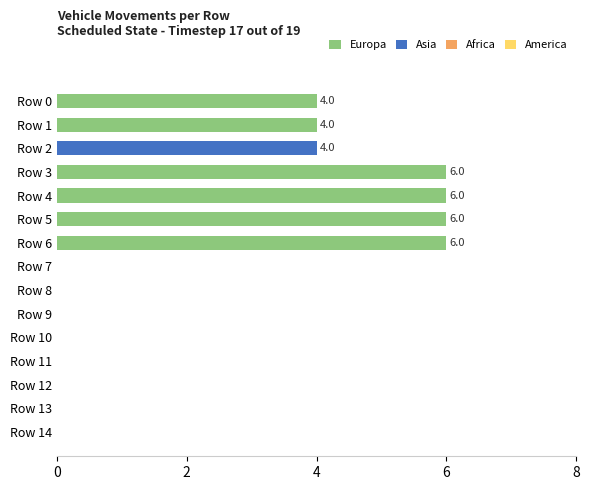

Between 11 and 8, which is larger?

11